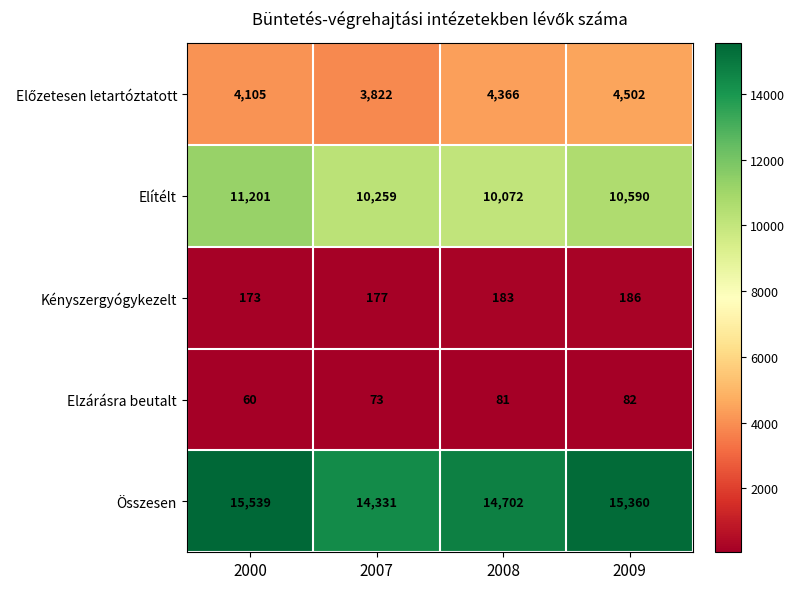

What is the difference between the Kényszergyógykezelt values at 2008 and 2009?

3